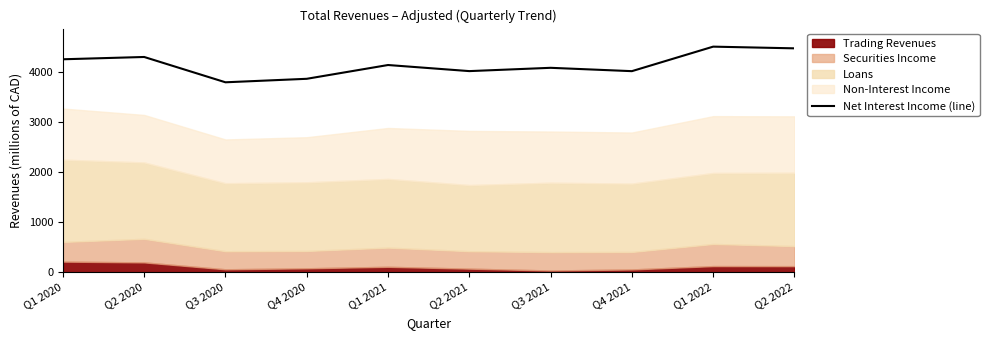

What is the maximum value shown in the chart?

4517